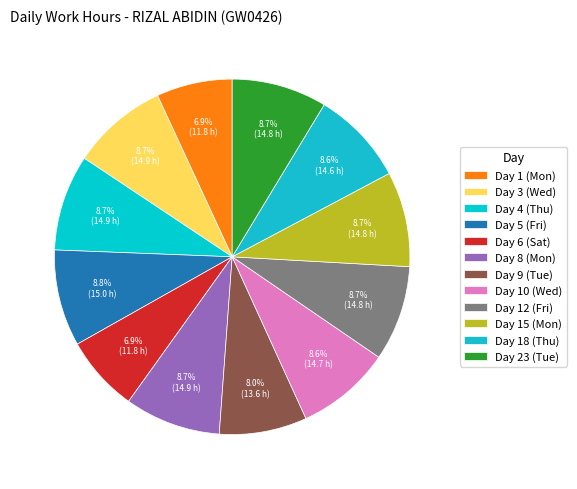

Rank the categories by value from lowest to highest.

Day 1 (Mon), Day 6 (Sat), Day 9 (Tue), Day 18 (Thu), Day 10 (Wed), Day 15 (Mon), Day 23 (Tue), Day 12 (Fri), Day 4 (Thu), Day 8 (Mon), Day 3 (Wed), Day 5 (Fri)